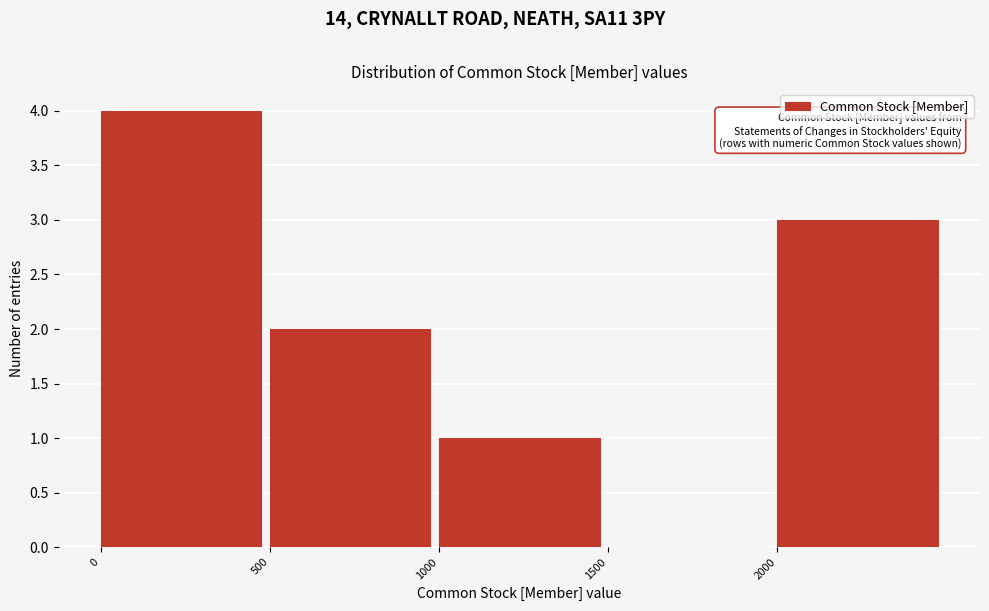

What is the height of the bar covering 2000 to 2500 on the x-axis? The values are not printed on the chart, so give them approximately, as read against the axis.

3